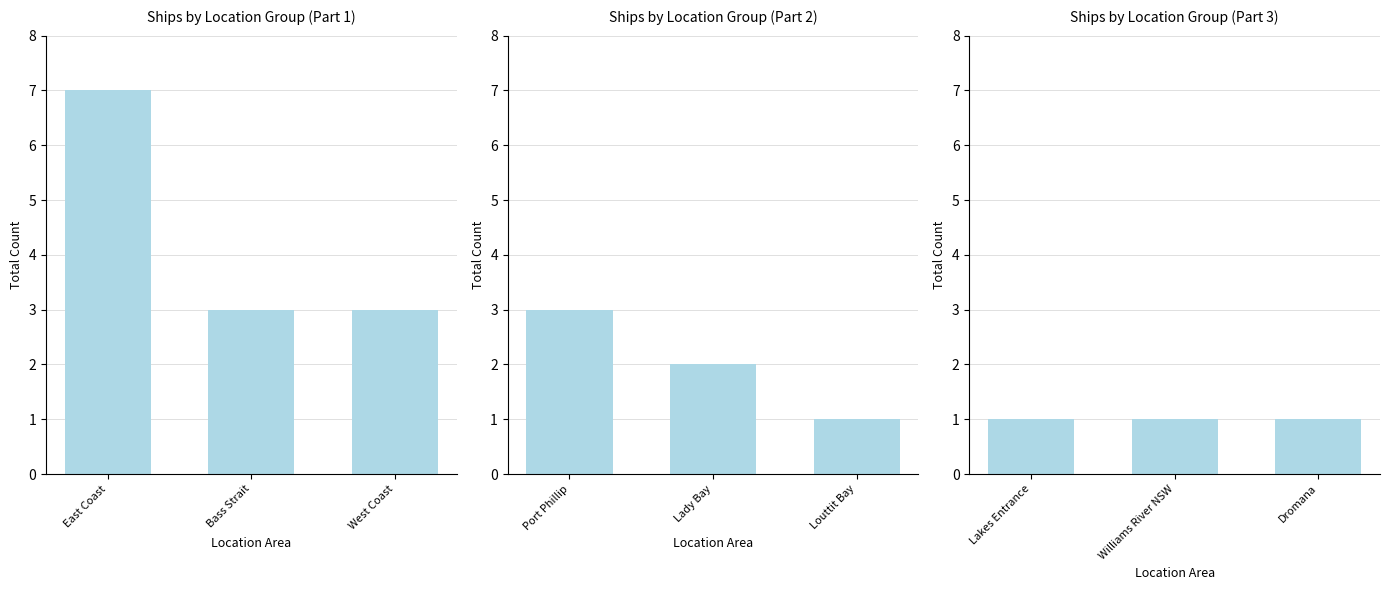

At which category does the chart reach its peak across all series?

East Coast